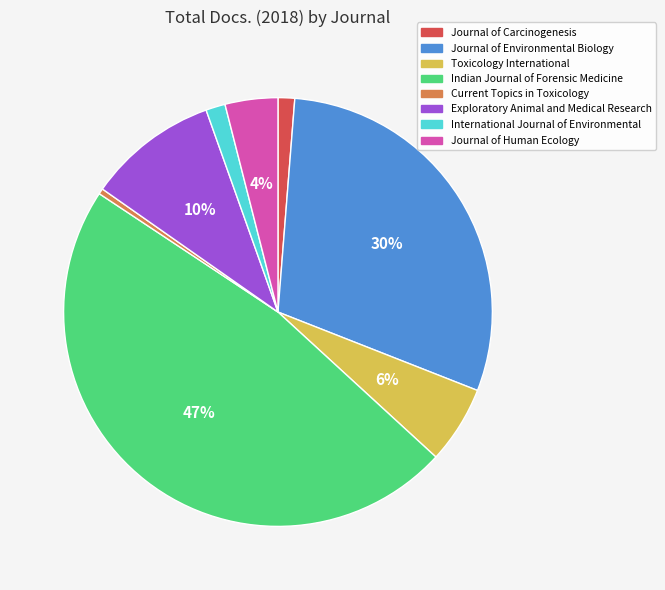

What is the largest slice in the pie chart?

Indian Journal of Forensic Medicine